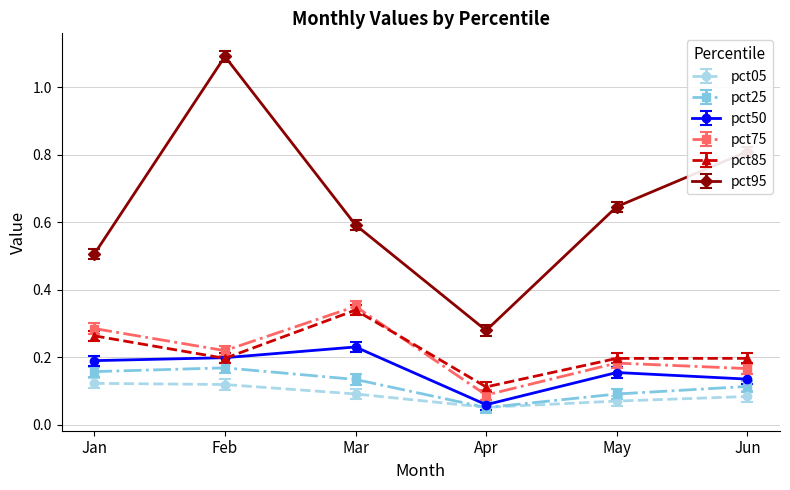

True or false: pct50 has more than 1 points higher than both neighbors.

True